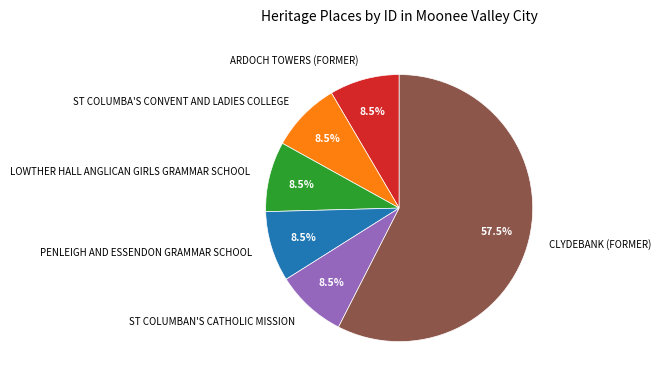

Count the number of slices in the pie.

6